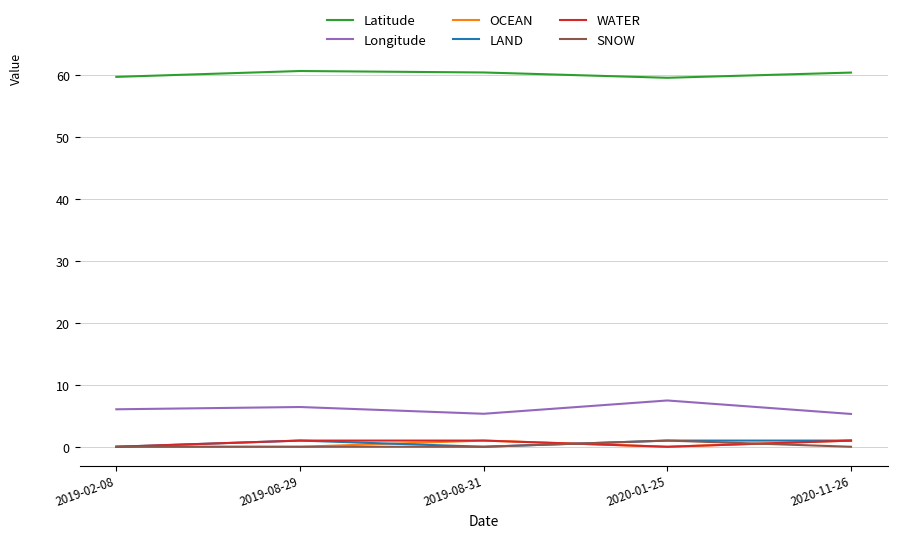

Is it true that SNOW equals 0.0 at 2019-08-29?

True